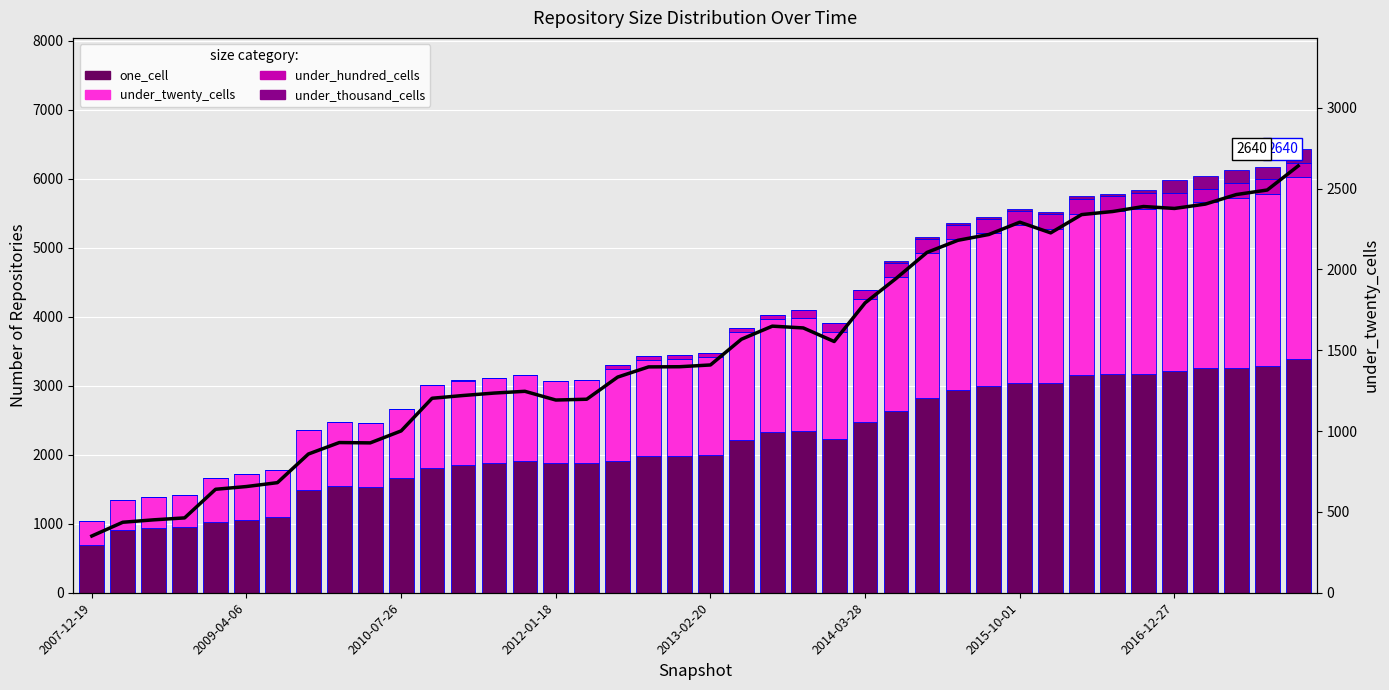

Is it true that under_twenty_cells equals 161 at 2007-12-19?

False